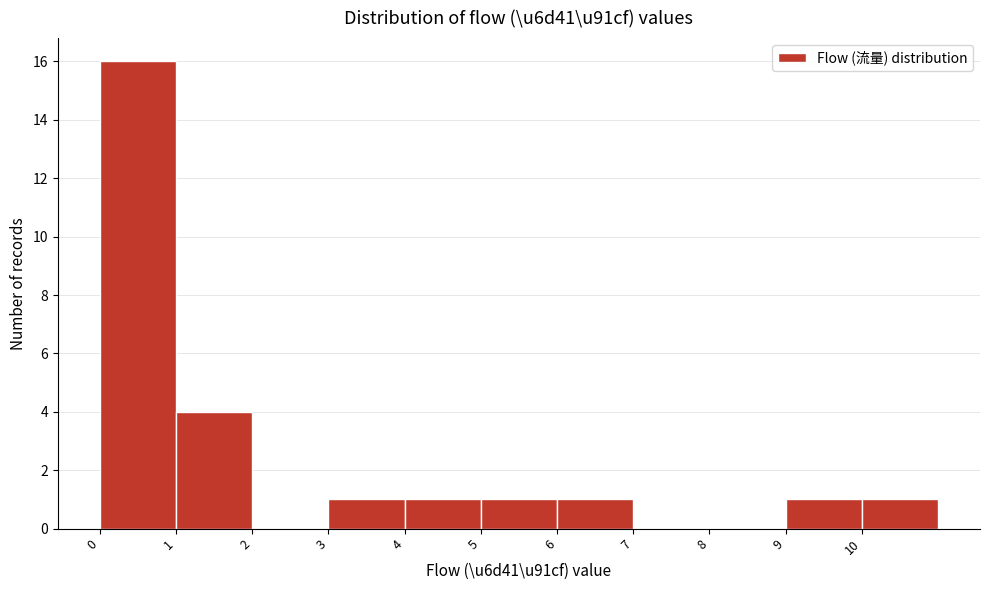

Reading left to right, transcribe this chart: for each bar, give the range it covers on the x-axis and its height. The values are not printed on the chart, so give them approximately, as read against the axis.

0 to 1: 16
1 to 2: 4
2 to 3: 0
3 to 4: 1
4 to 5: 1
5 to 6: 1
6 to 7: 1
7 to 8: 0
8 to 9: 0
9 to 10: 1
10 to 11: 1